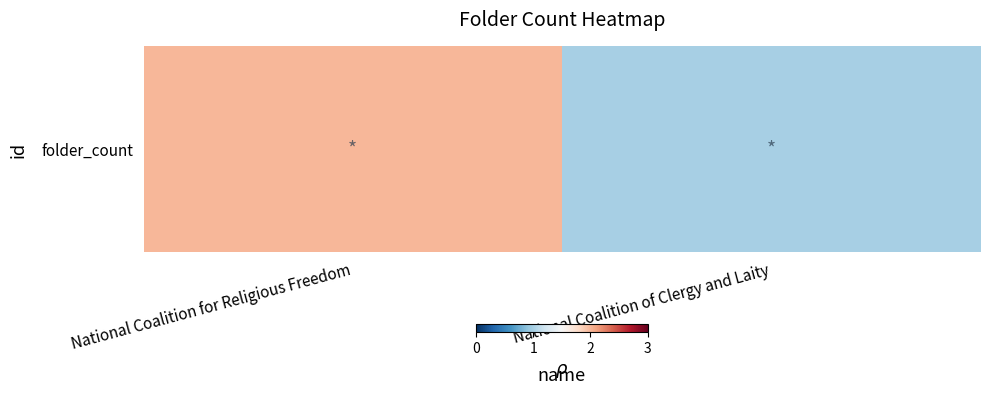

Which has a higher value, National Coalition of Clergy and Laity or National Coalition for Religious Freedom?

National Coalition for Religious Freedom